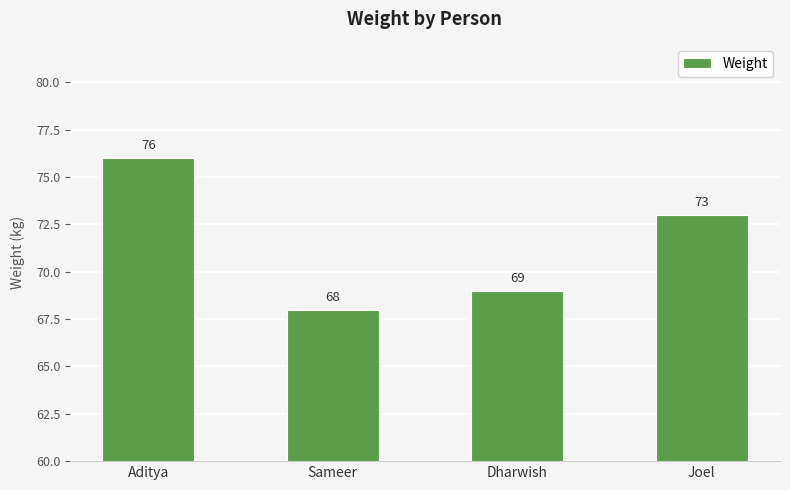

The chart shows a value of 31 at Joel. True or false?

False